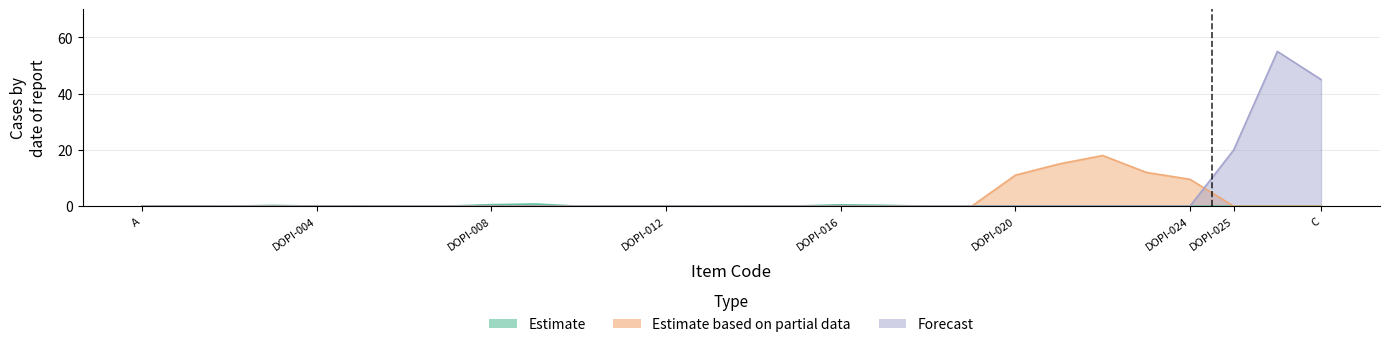

Is the value of Forecast at DOPI-011 greater than the value of Estimate based on partial data at DOPI-007?

No